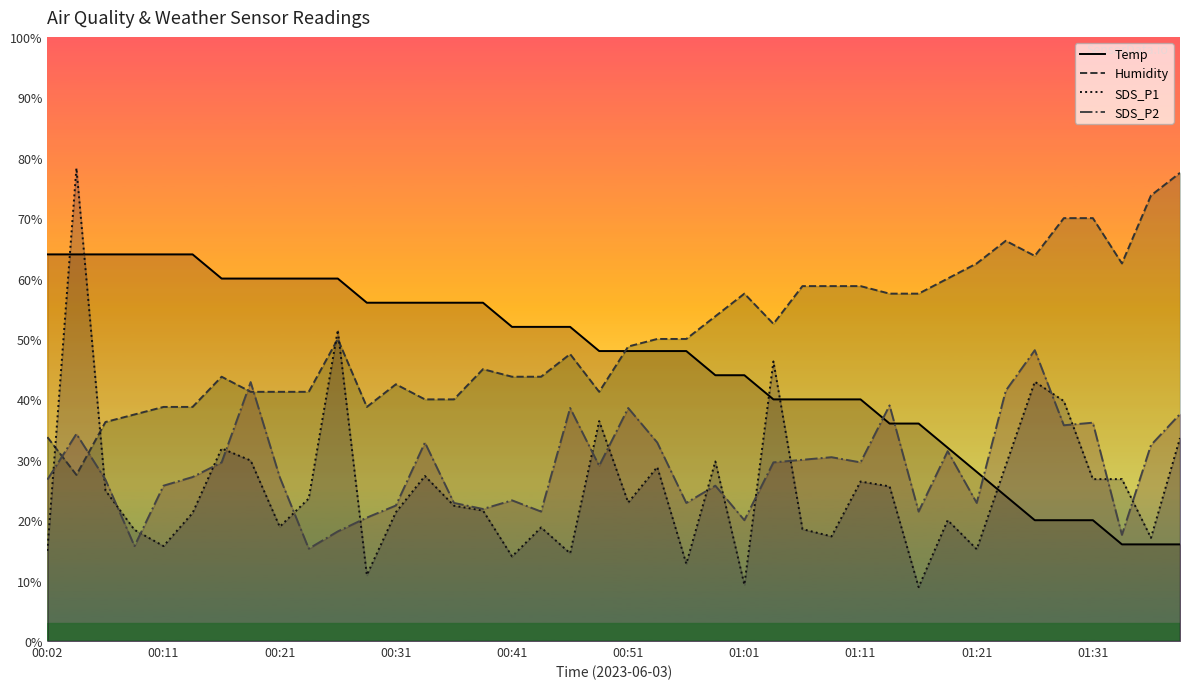

Which series has the largest total across all categories?

Humidity